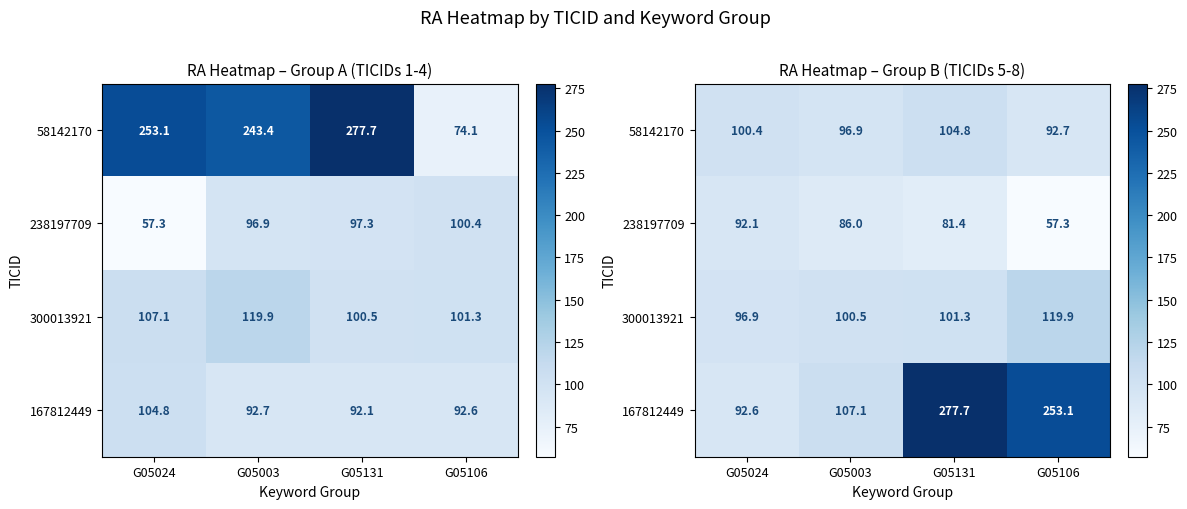

Which has a higher value, G05024 or G05106?

G05024